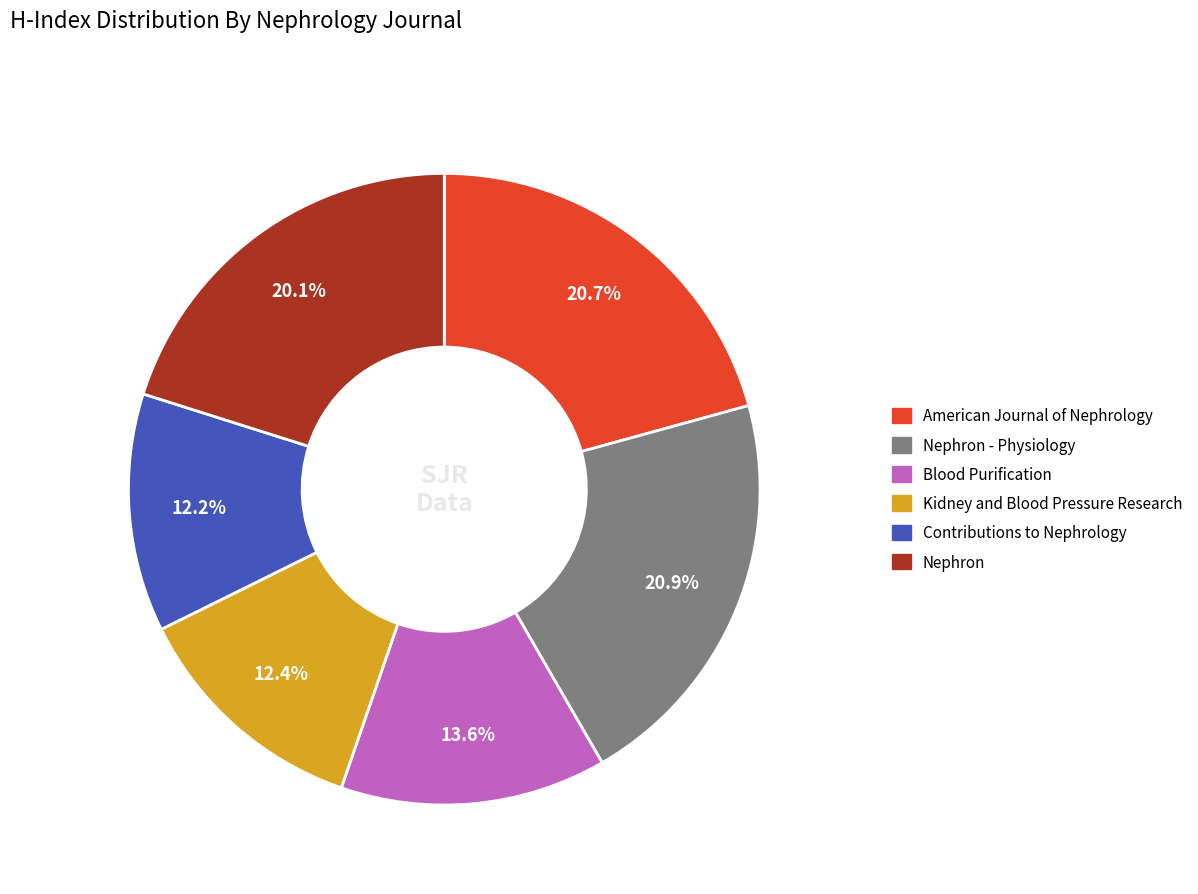

How many segments does this pie chart have?

6